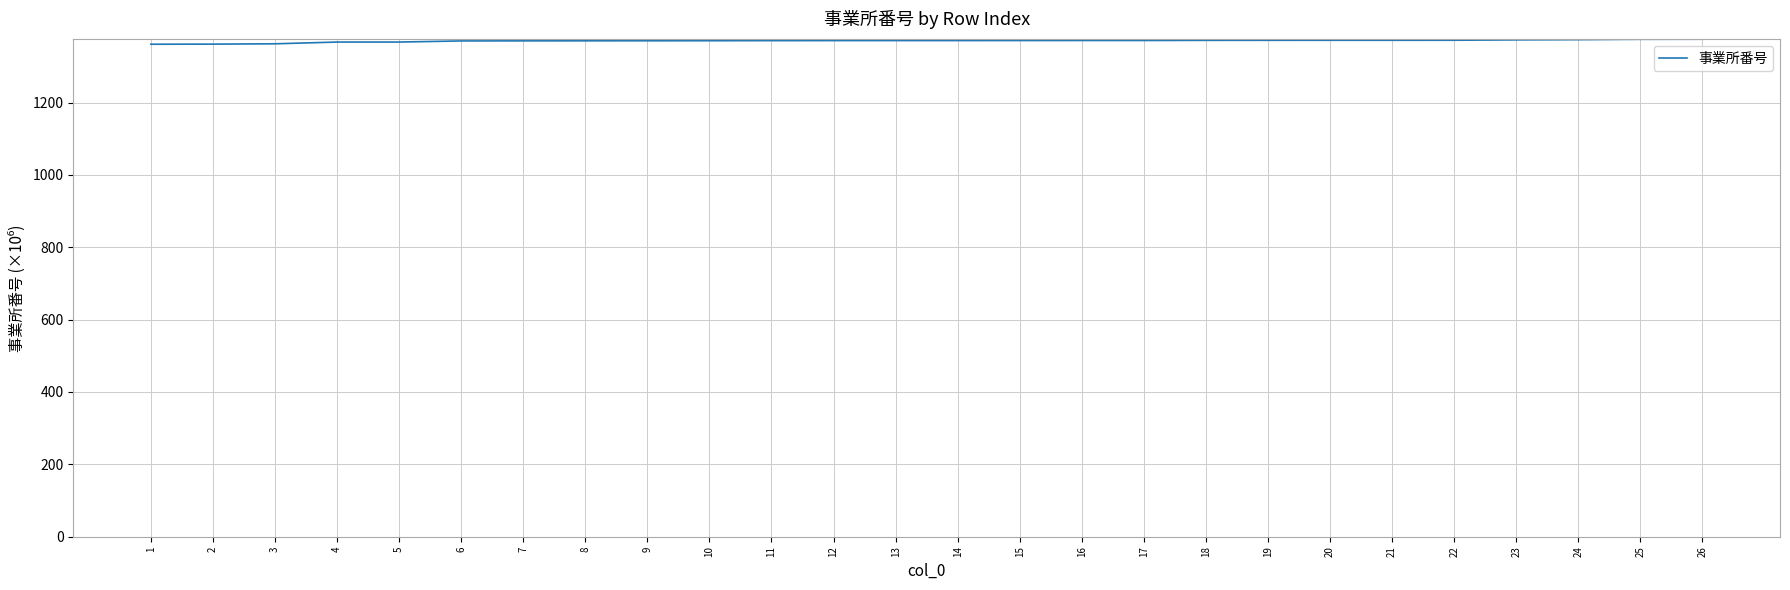

What is the smallest value displayed?

1361.2